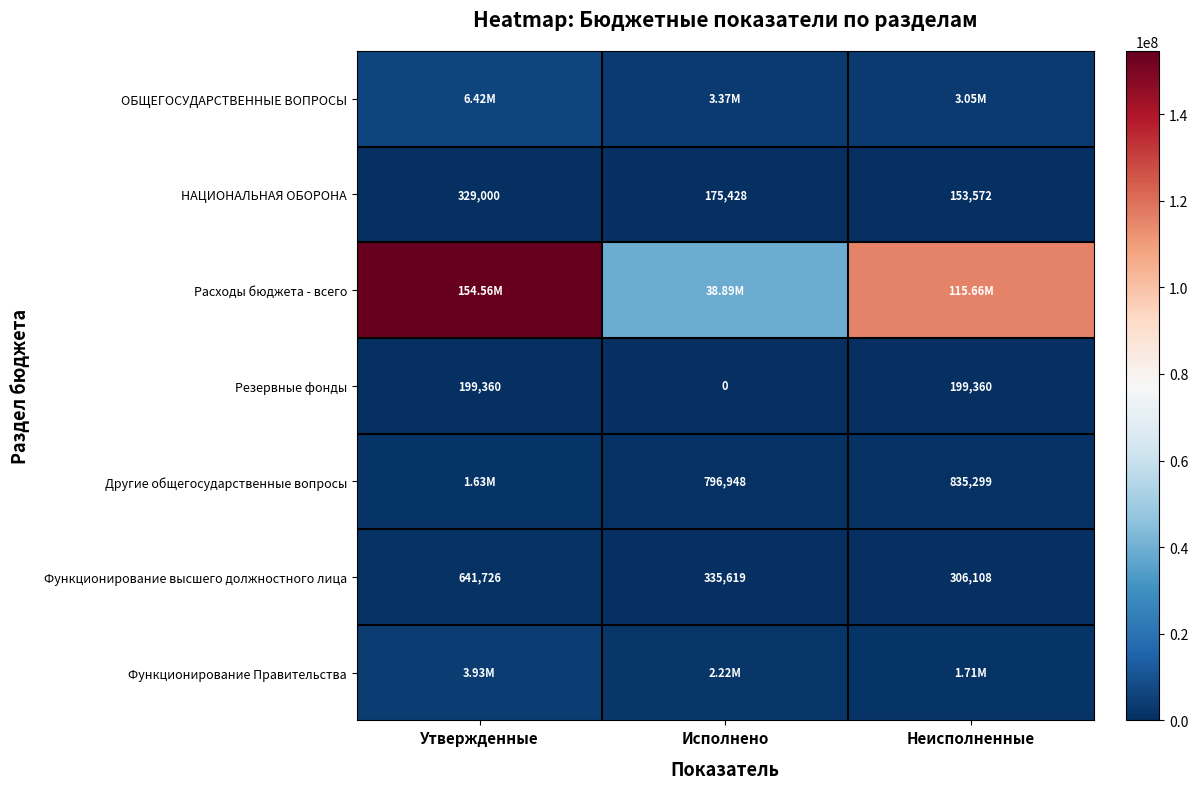

Is the value of НАЦИОНАЛЬНАЯ ОБОРОНА at Утвержденные greater than the value of Функционирование высшего должностного лица at Утвержденные?

No